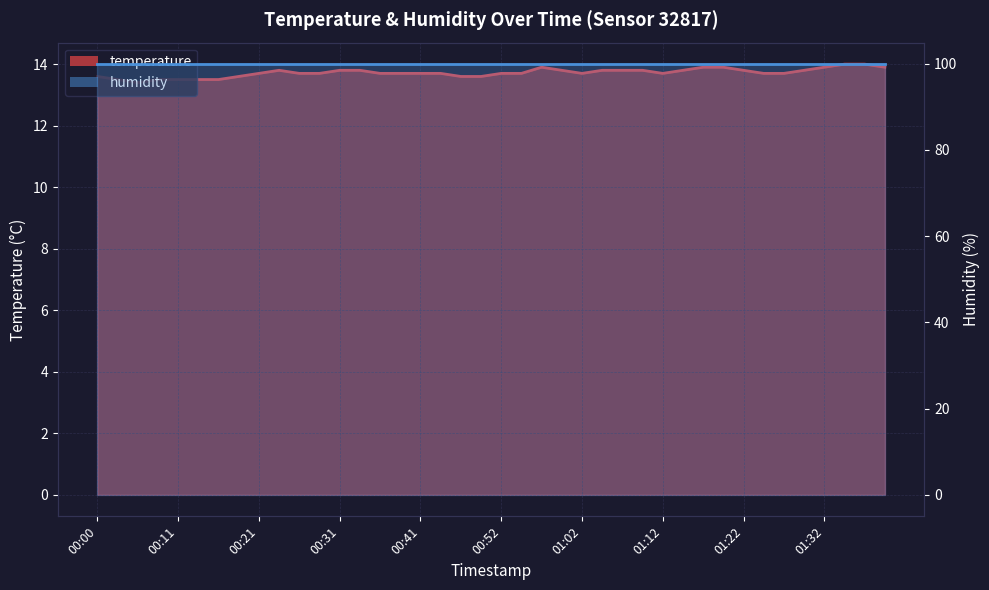

The chart shows a value of 13.7 at 00:21. True or false?

True